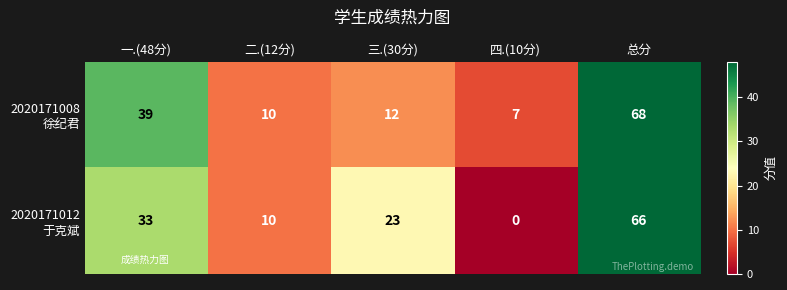

What is the greatest value displayed?

68